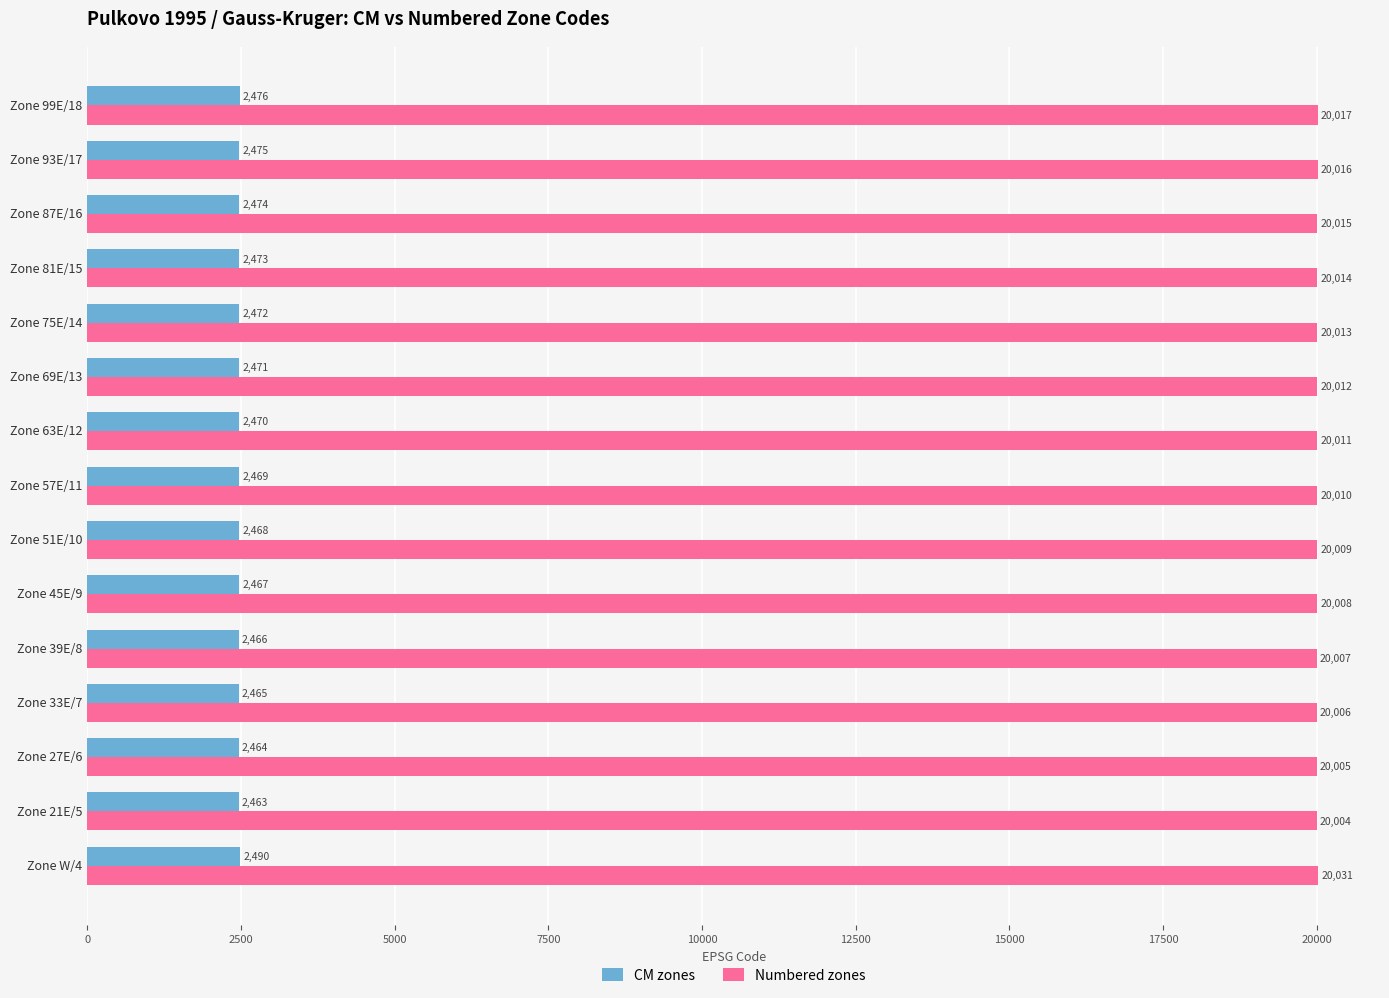

What is the difference between the maximum and minimum values in the Numbered zones series?

27